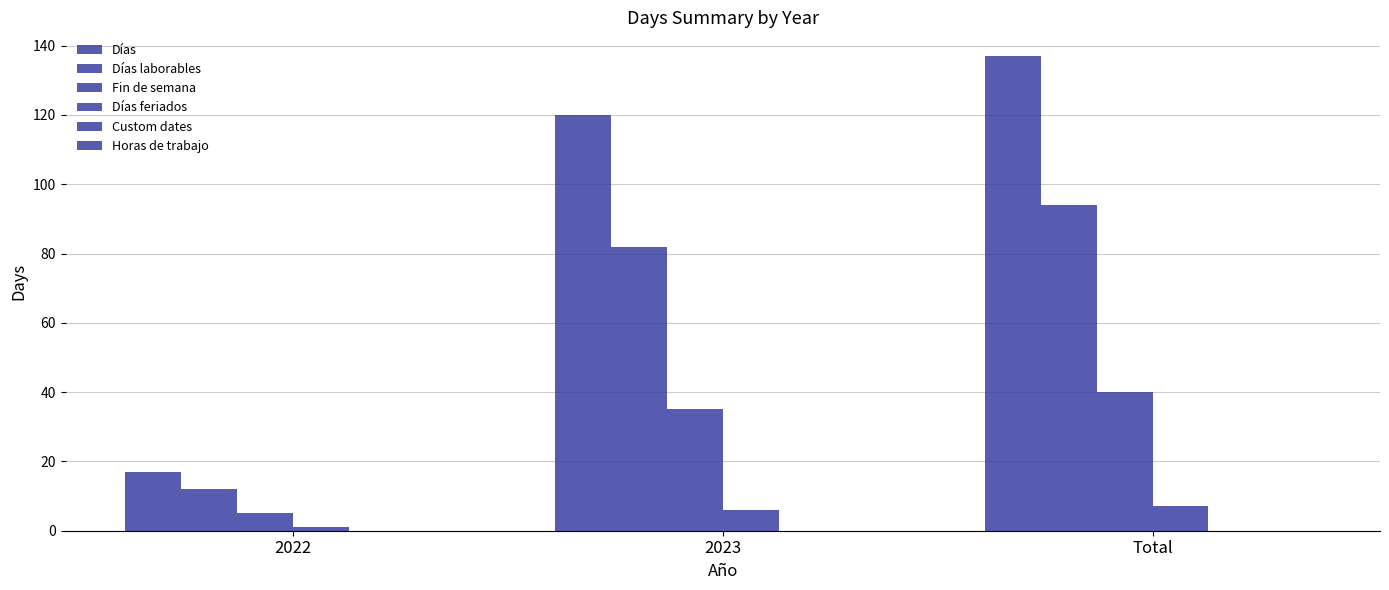

Count the number of categories in the chart.

3